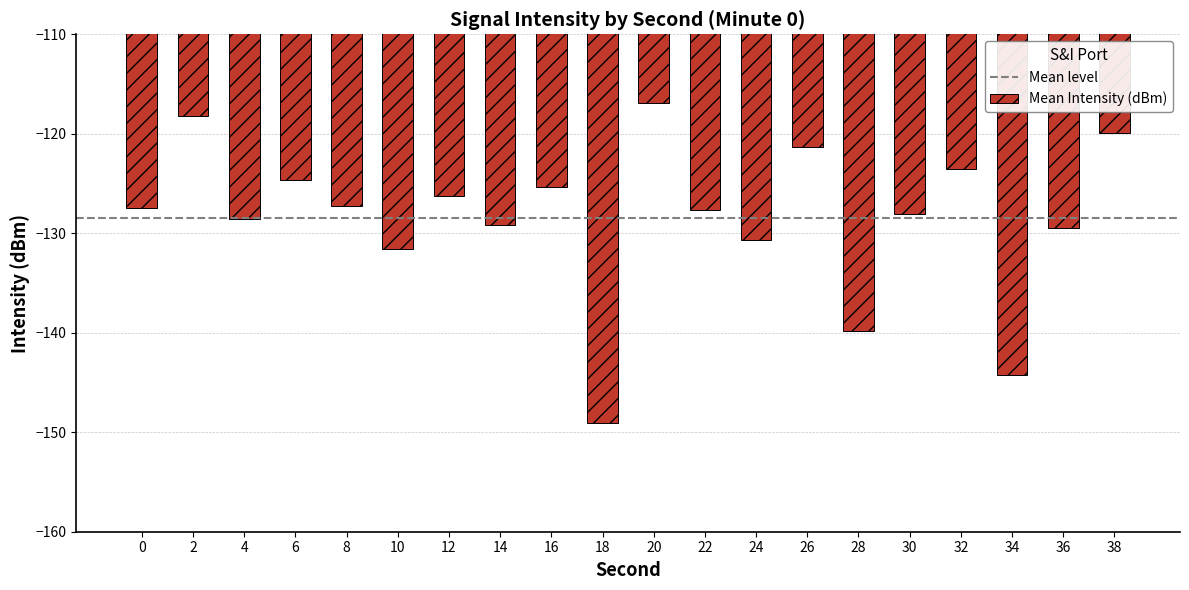

True or false: the data shows -185.1 at 26.

False